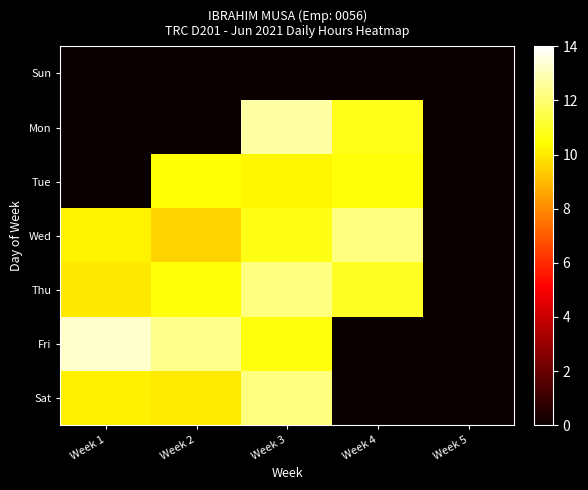

Between Week 1 and Week 5, which series saw the biggest shift?

Fri